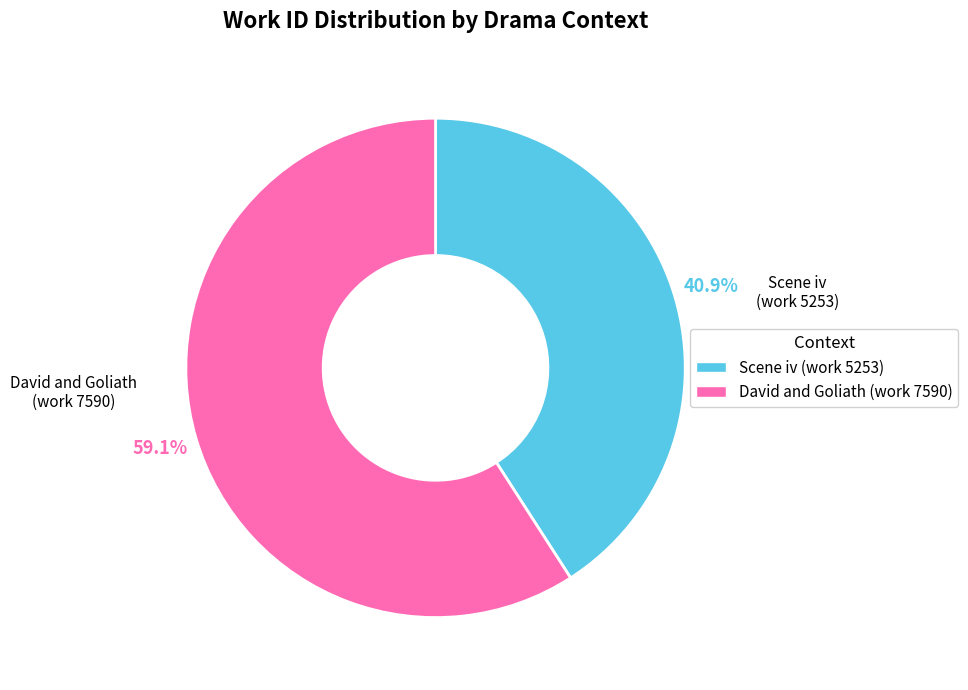

Does Scene iv (work 5253) represent more than half of the total?

No